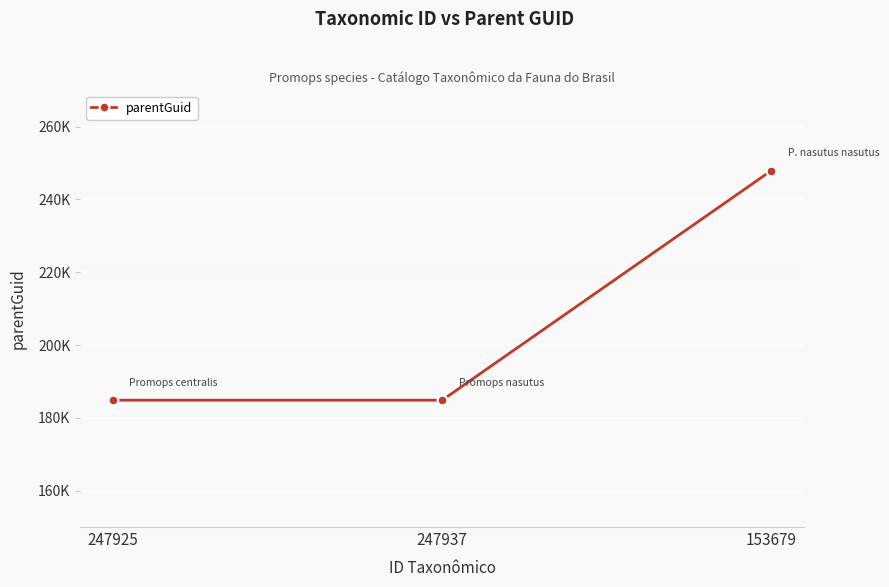

Is this an area chart (filled region under the line)?

No